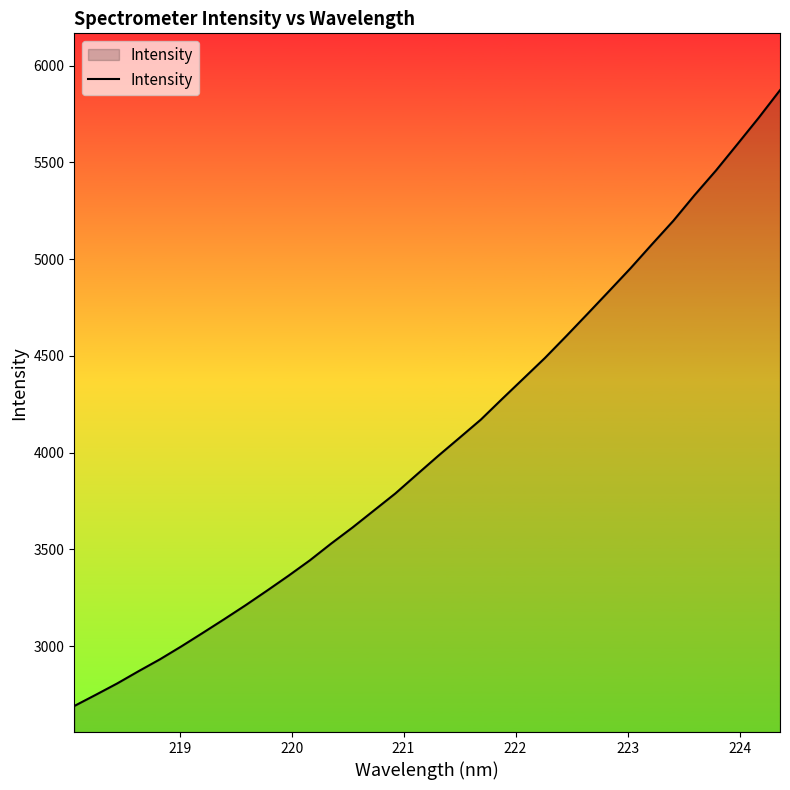

What is the difference between the maximum and minimum values?

3182.1